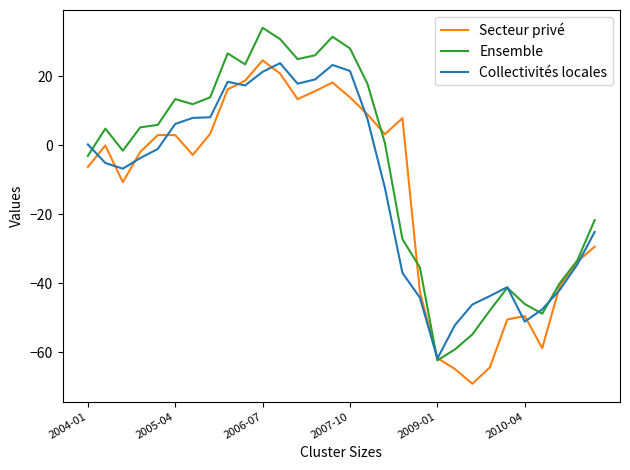

Which series ends up on top after the final intersection of Collectivités locales and Ensemble?

Ensemble